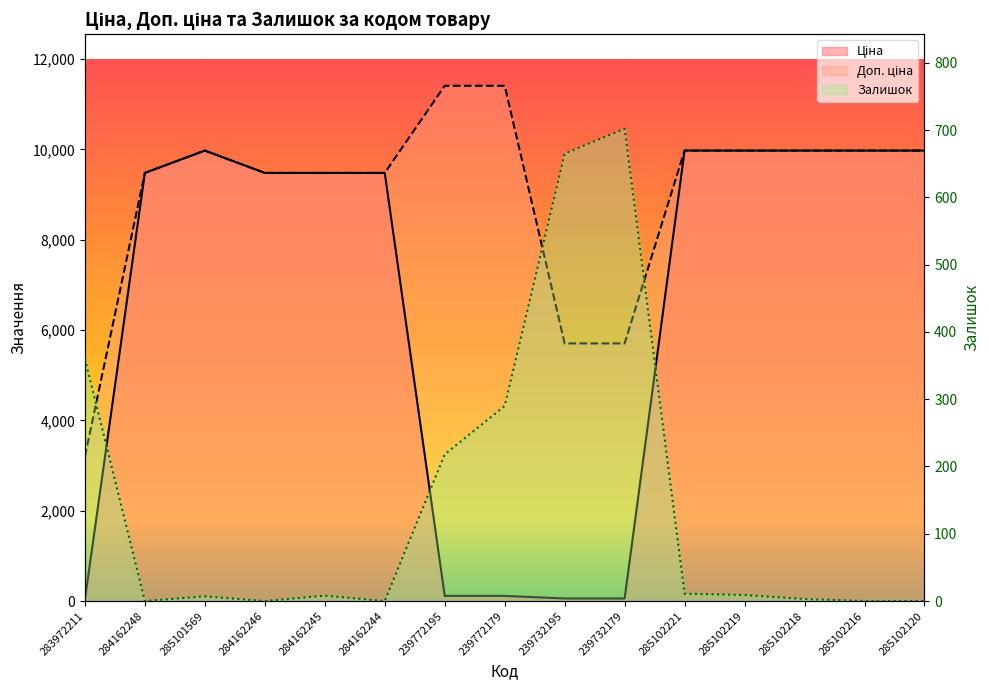

What is the difference between the maximum and second lowest values in the Залишок series?

702.0